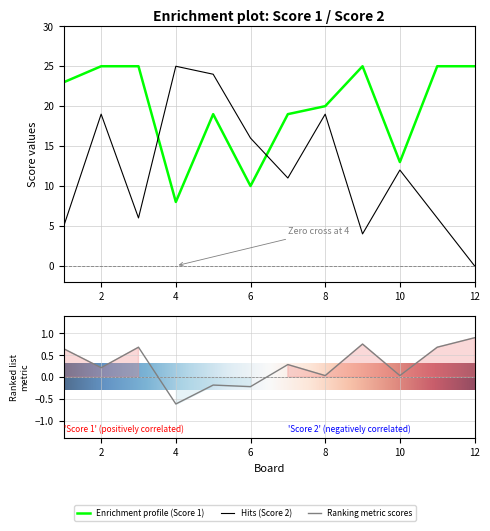

Reading right to left, transcribe all the data shown in this chart.

Score 1: 12=25	11=25	10=13	9=25	8=20	7=19	6=10	5=19	4=8	3=25	2=25	1=23
Score 2: 12=0	11=6	10=12	9=4	8=19	7=11	6=16	5=24	4=25	3=6	2=19	1=5